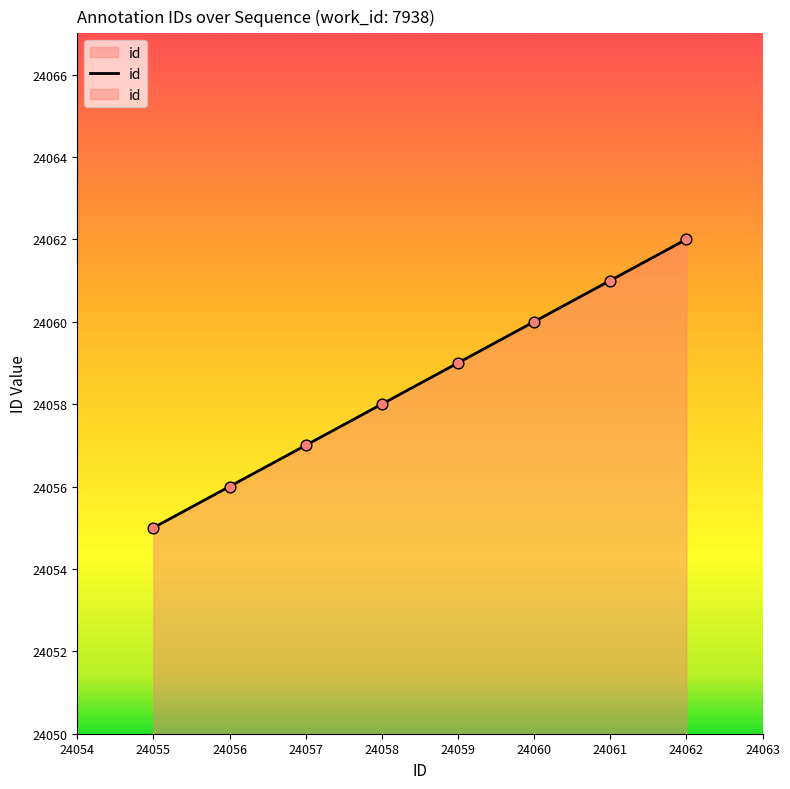

Between 24059 and 24057, which is larger?

24059